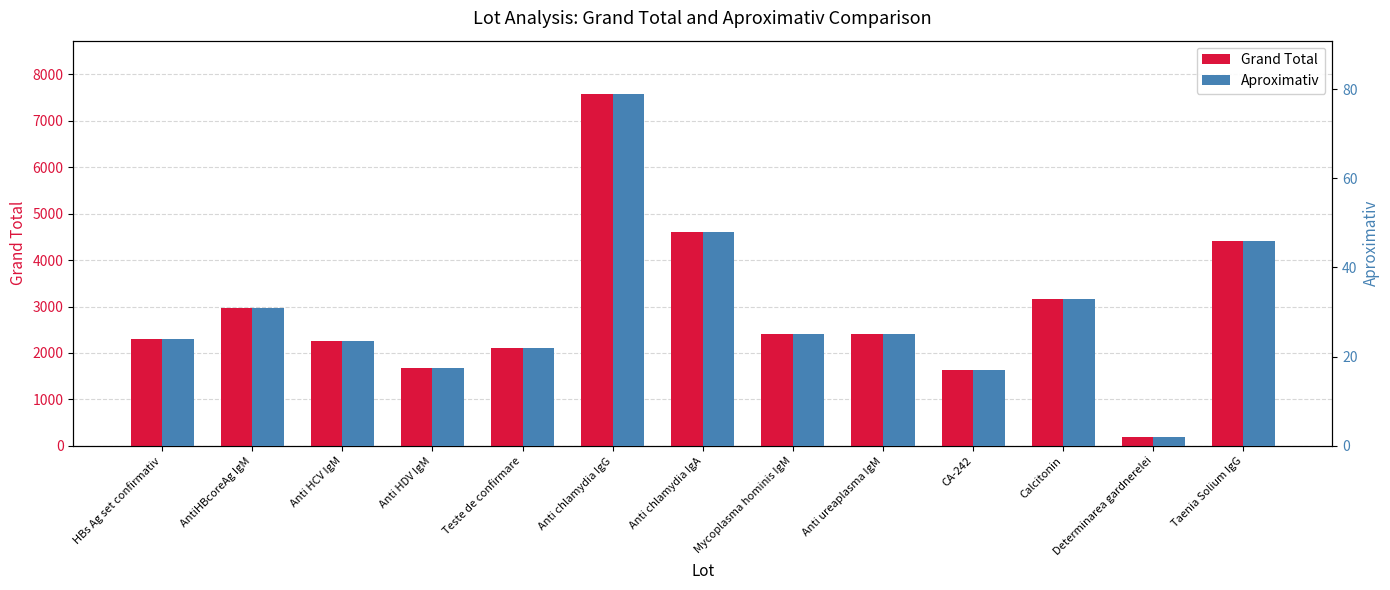

Which label corresponds to the largest value in the chart?

Anti chlamydia IgG